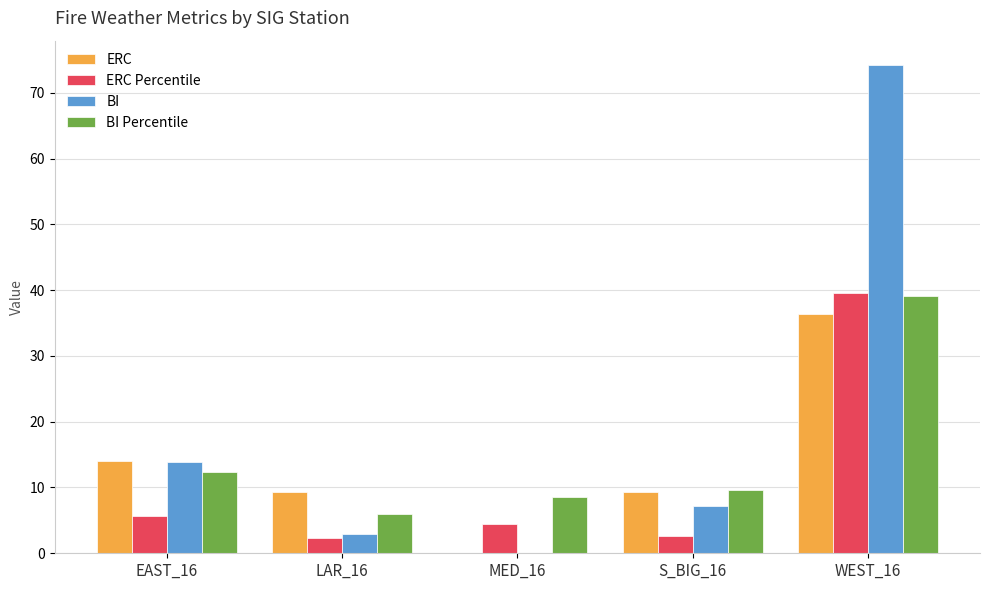

What is the sum of all BI values?

98.2